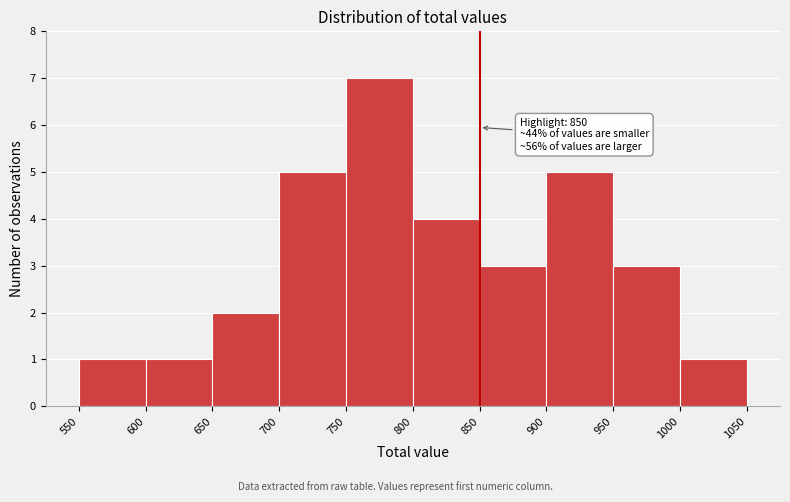

Which range on the x-axis has the tallest bar?

750 to 800